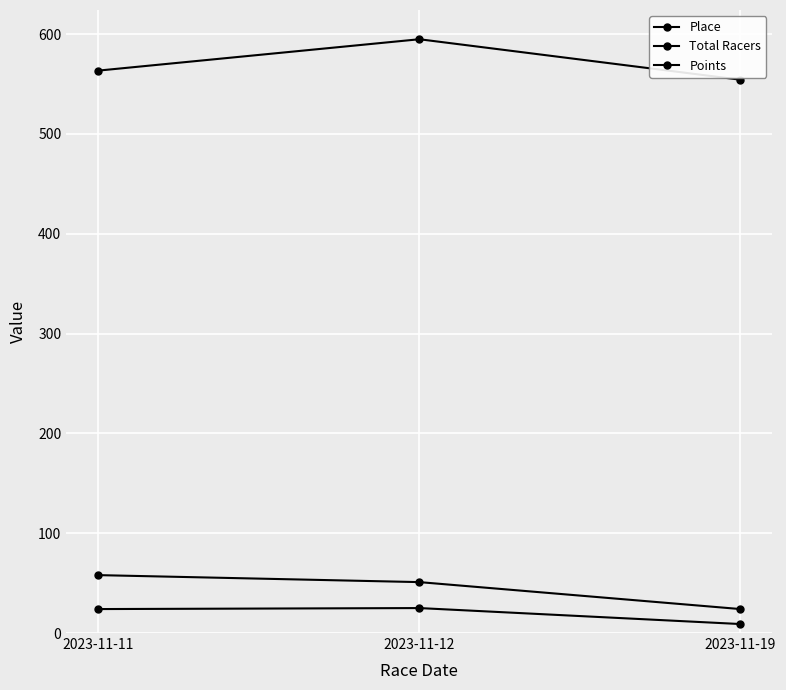

What is the maximum value for Place?

25.0